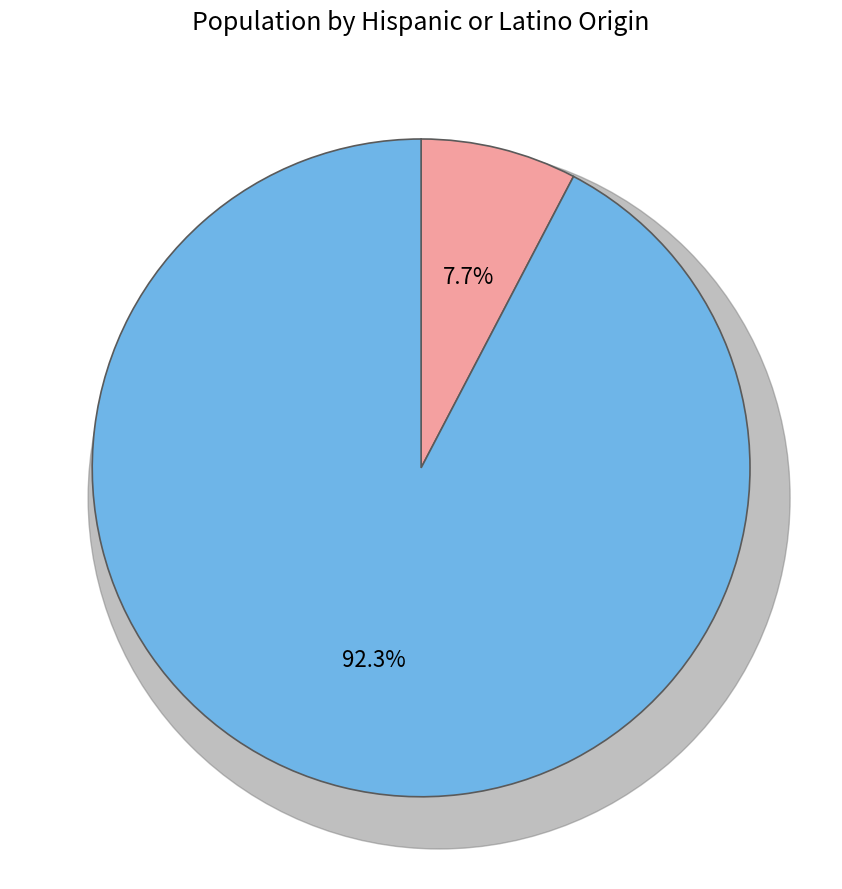

Is there any slice that represents more than half of the pie?

Yes